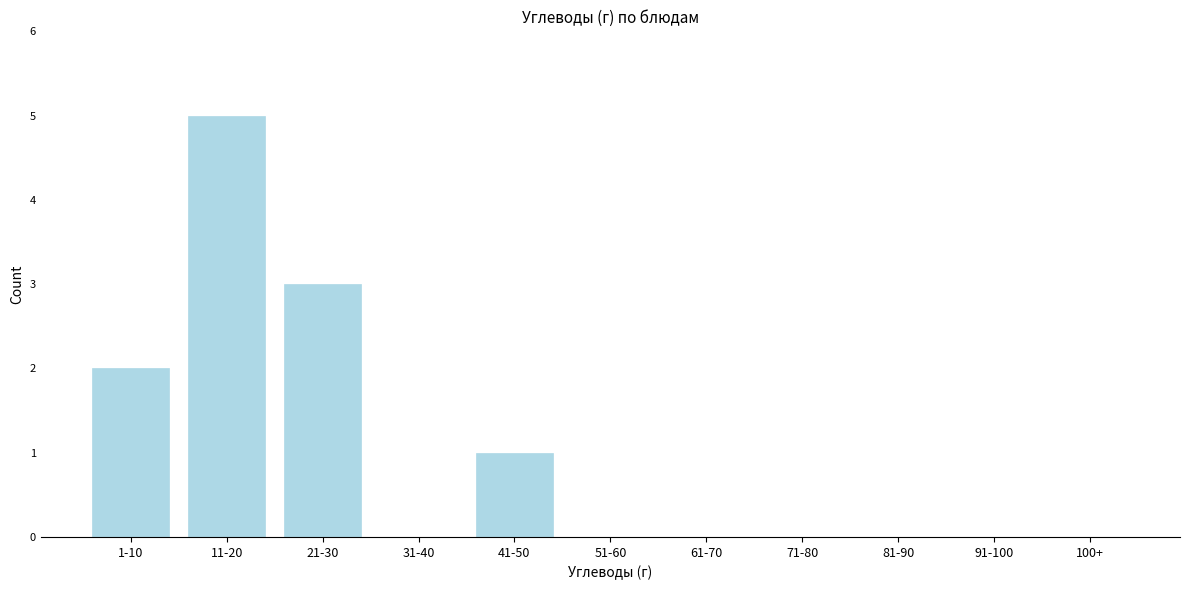

Reading left to right, list all the values displayed in this chart.

1-10=2	11-20=5	21-30=3	31-40=0	41-50=1	51-60=0	61-70=0	71-80=0	81-90=0	91-100=0	100+=0